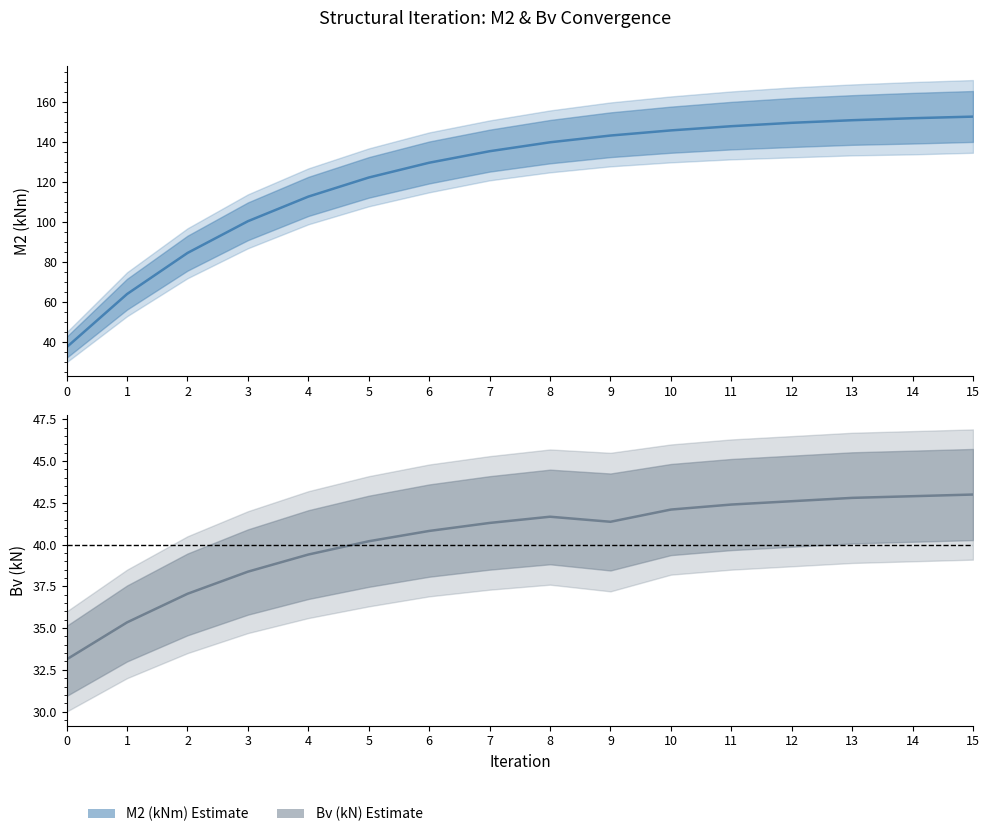

Reading left to right, list all the values displayed in this chart.

M2 (kNm): 0=37.5	1=64.1	2=84.7	3=100.6	4=112.9	5=122.4	6=129.8	7=135.6	8=140.1	9=143.4	10=146.0	11=148.1	12=149.8	13=151.1	14=152.1	15=152.9
Bv (kN): 0=33.1	1=35.3	2=37.1	3=38.4	4=39.4	5=40.2	6=40.8	7=41.3	8=41.7	9=41.4	10=42.1	11=42.4	12=42.6	13=42.8	14=42.9	15=43.0